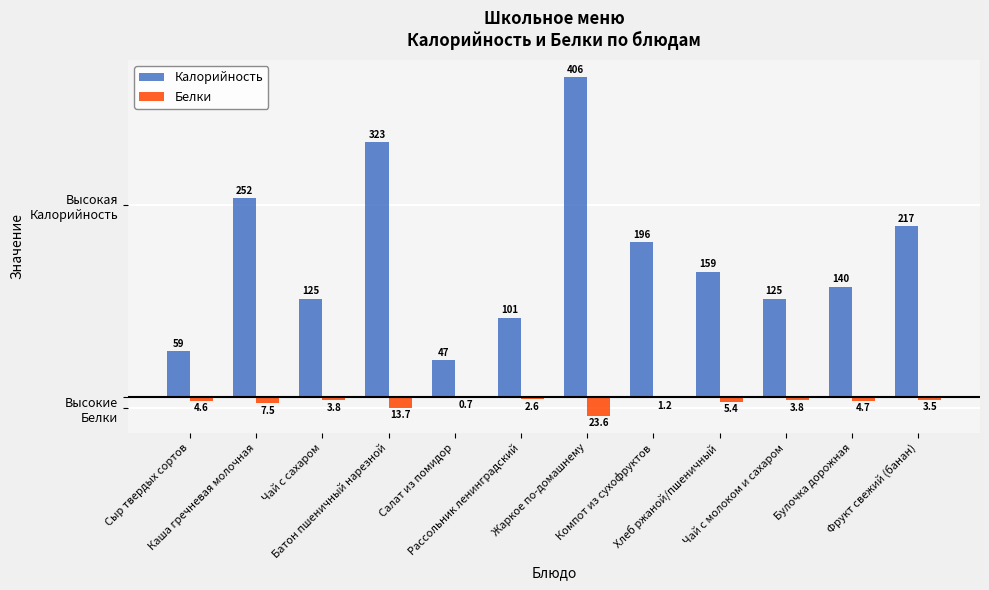

Is it true that Калорийность equals 140.3 at Булочка дорожная?

True